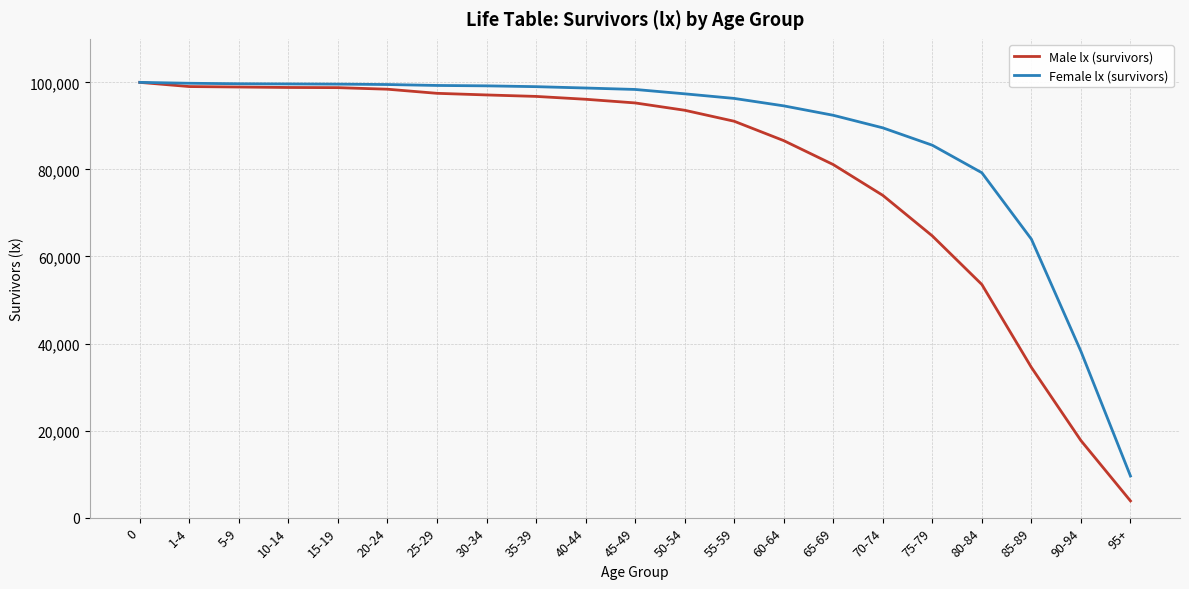

Which series changed the most between 40-44 and 70-74?

Male lx (survivors)